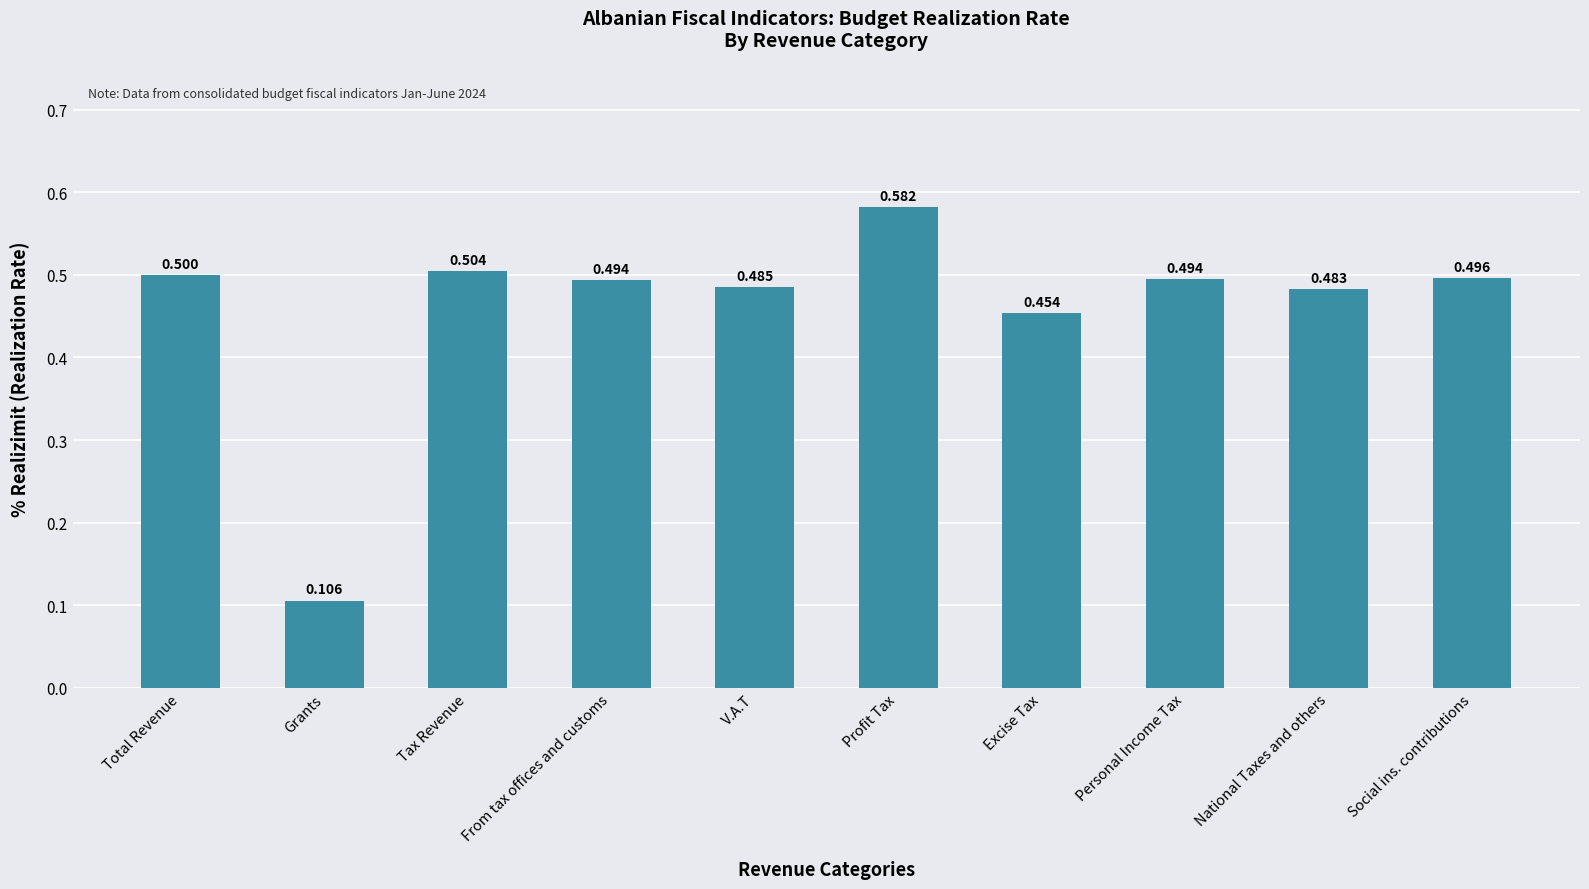

What is the label of the 2nd bar from the right?

National Taxes and others